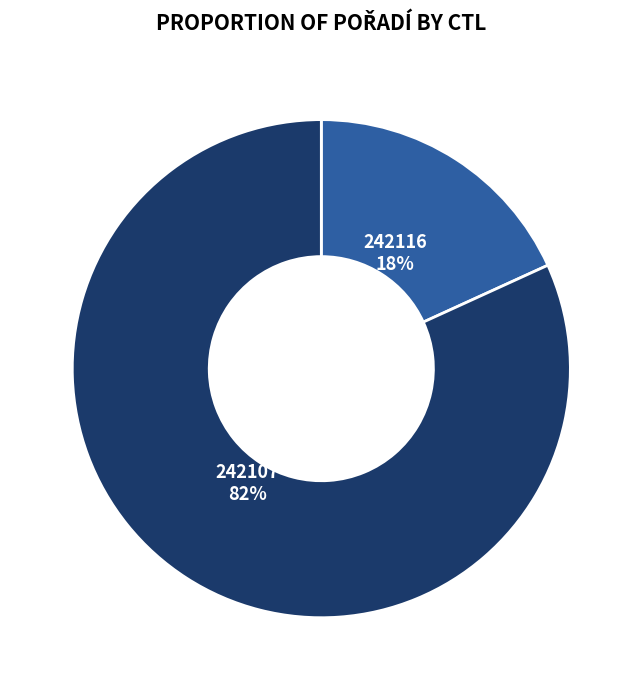

Combined, do 242116 and 242107 account for over 50%?

Yes